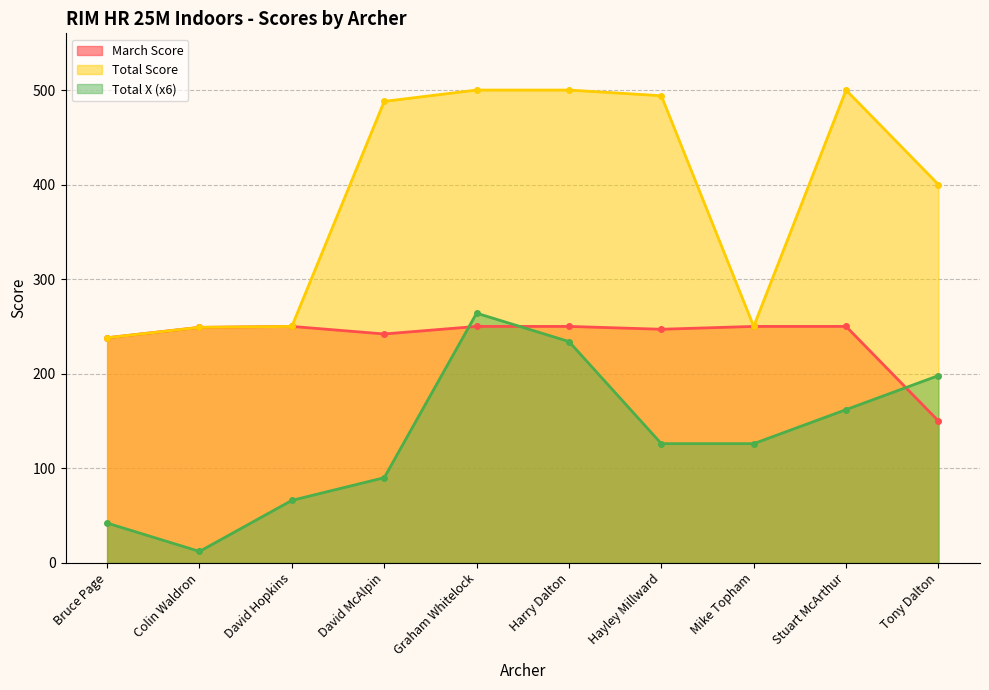

List the labels in order of Total Score value, largest first.

Graham Whitelock, Harry Dalton, Stuart McArthur, Hayley Millward, David McAlpin, Tony Dalton, David Hopkins, Mike Topham, Colin Waldron, Bruce Page